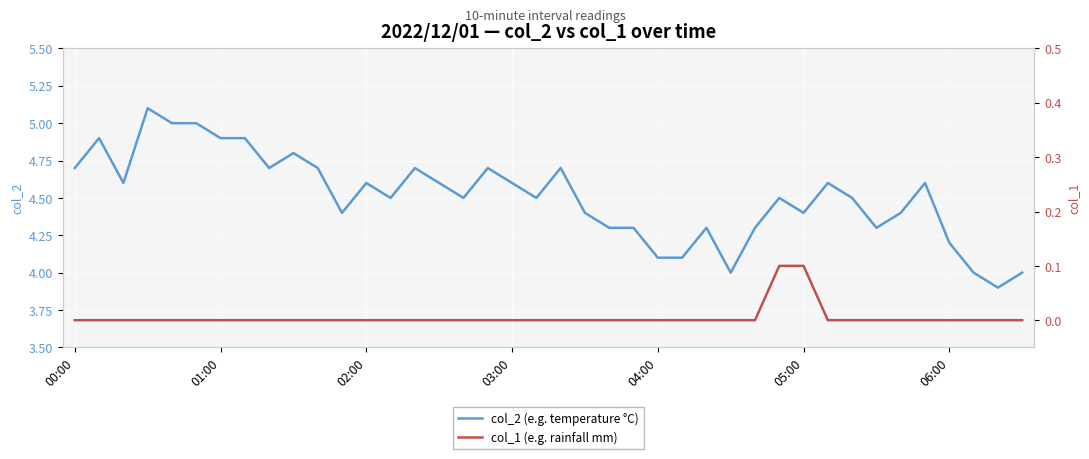

Which series has the widest spread of values?

col_2 (e.g. temperature °C)